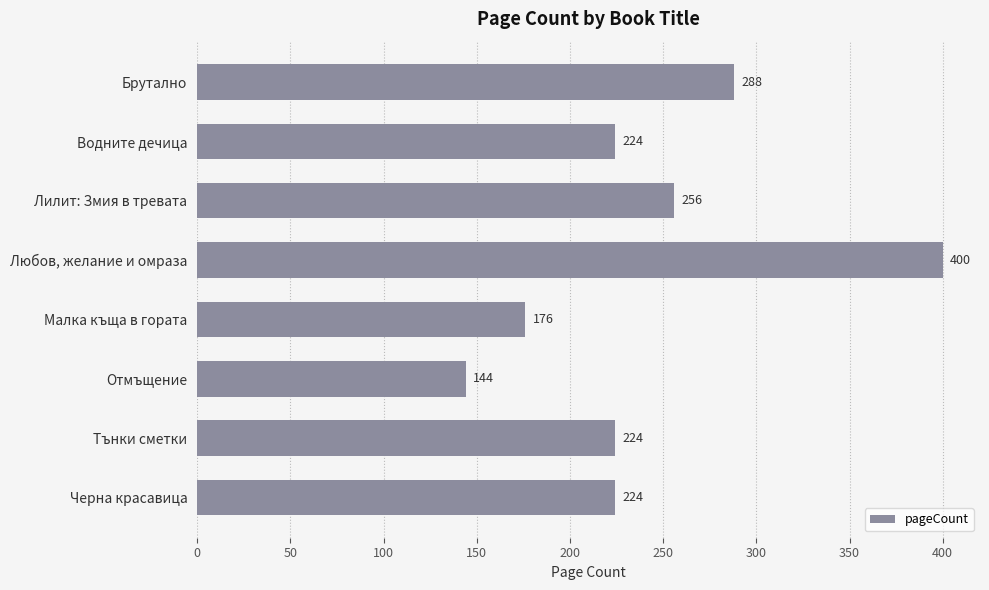

What position from the bottom is Водните дечица?

7